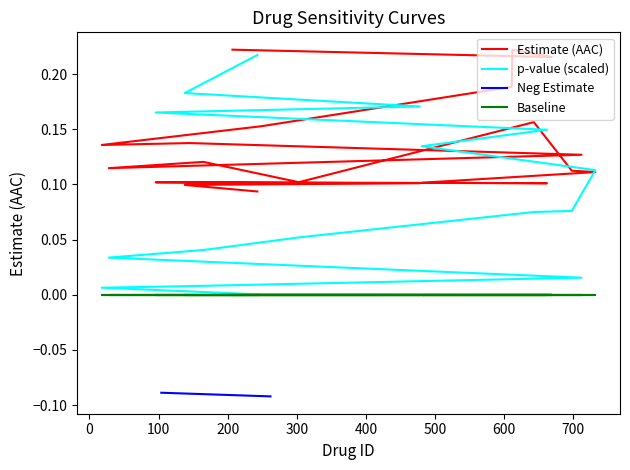

Between 249 and 662, which series saw the biggest shift?

pvalue